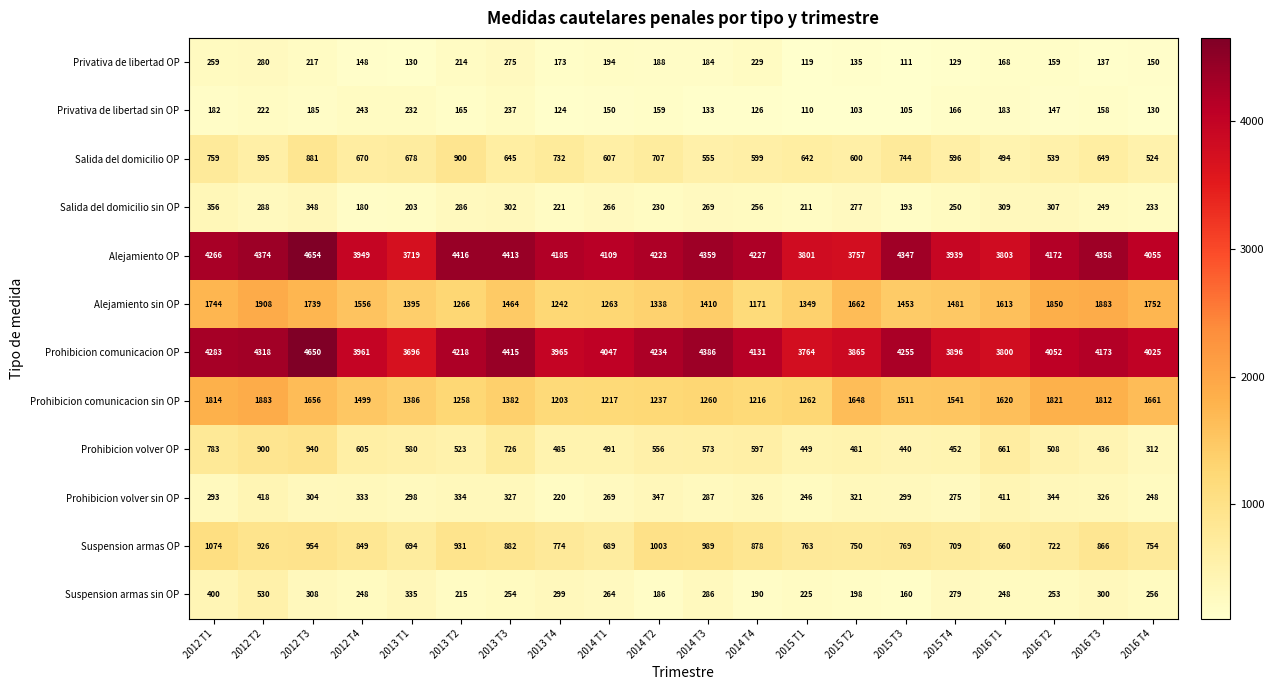

What is the difference between the Prohibicion volver OP values at 2014 T4 and 2015 T1?

148